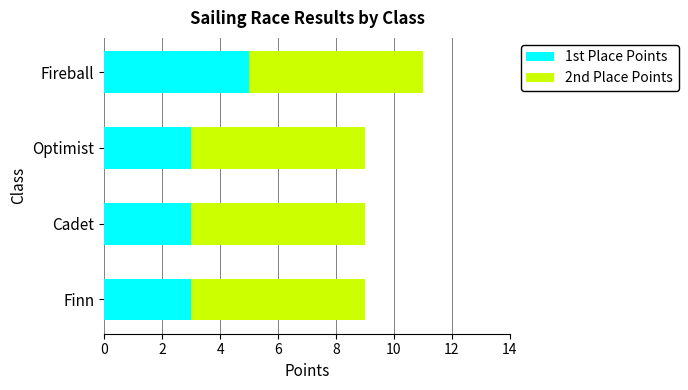

How many distinct data groups are displayed?

2